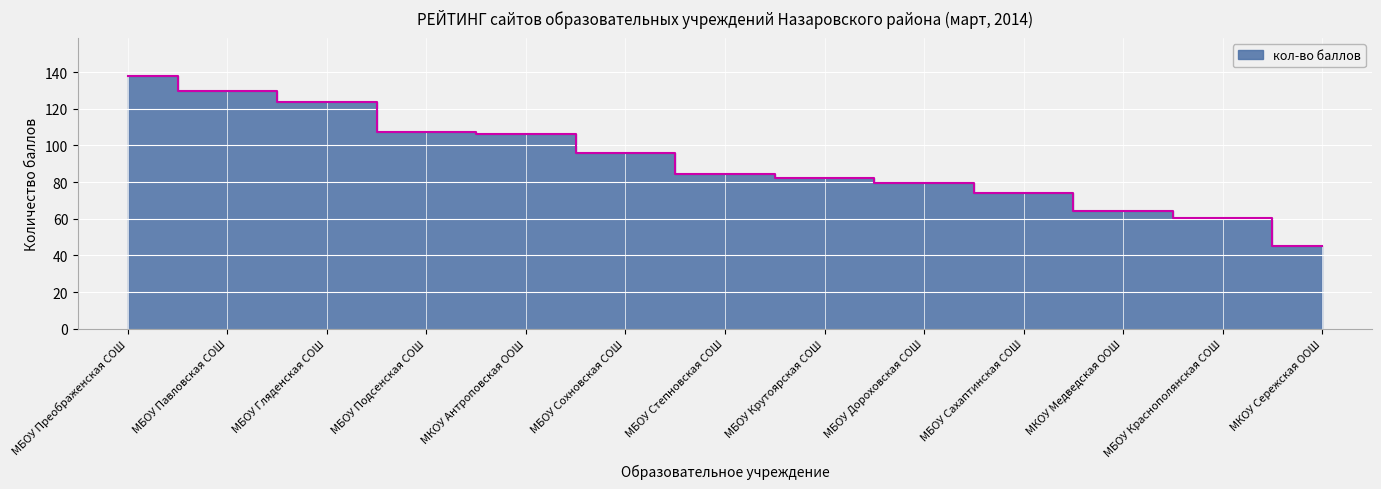

Reading left to right, extract all data points from this chart.

138.0	129.7	123.5	107.3	106.0	96.1	84.7	82.0	79.7	74.0	64.2	60.5	45.0